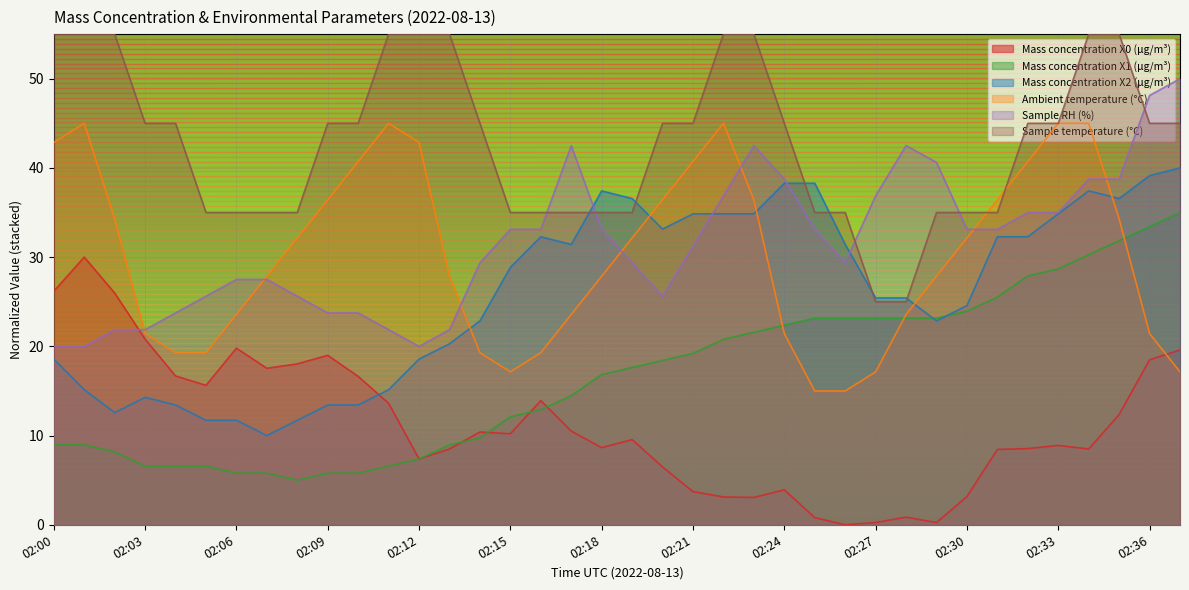

What is the total value across all series at 02:19?

160.3